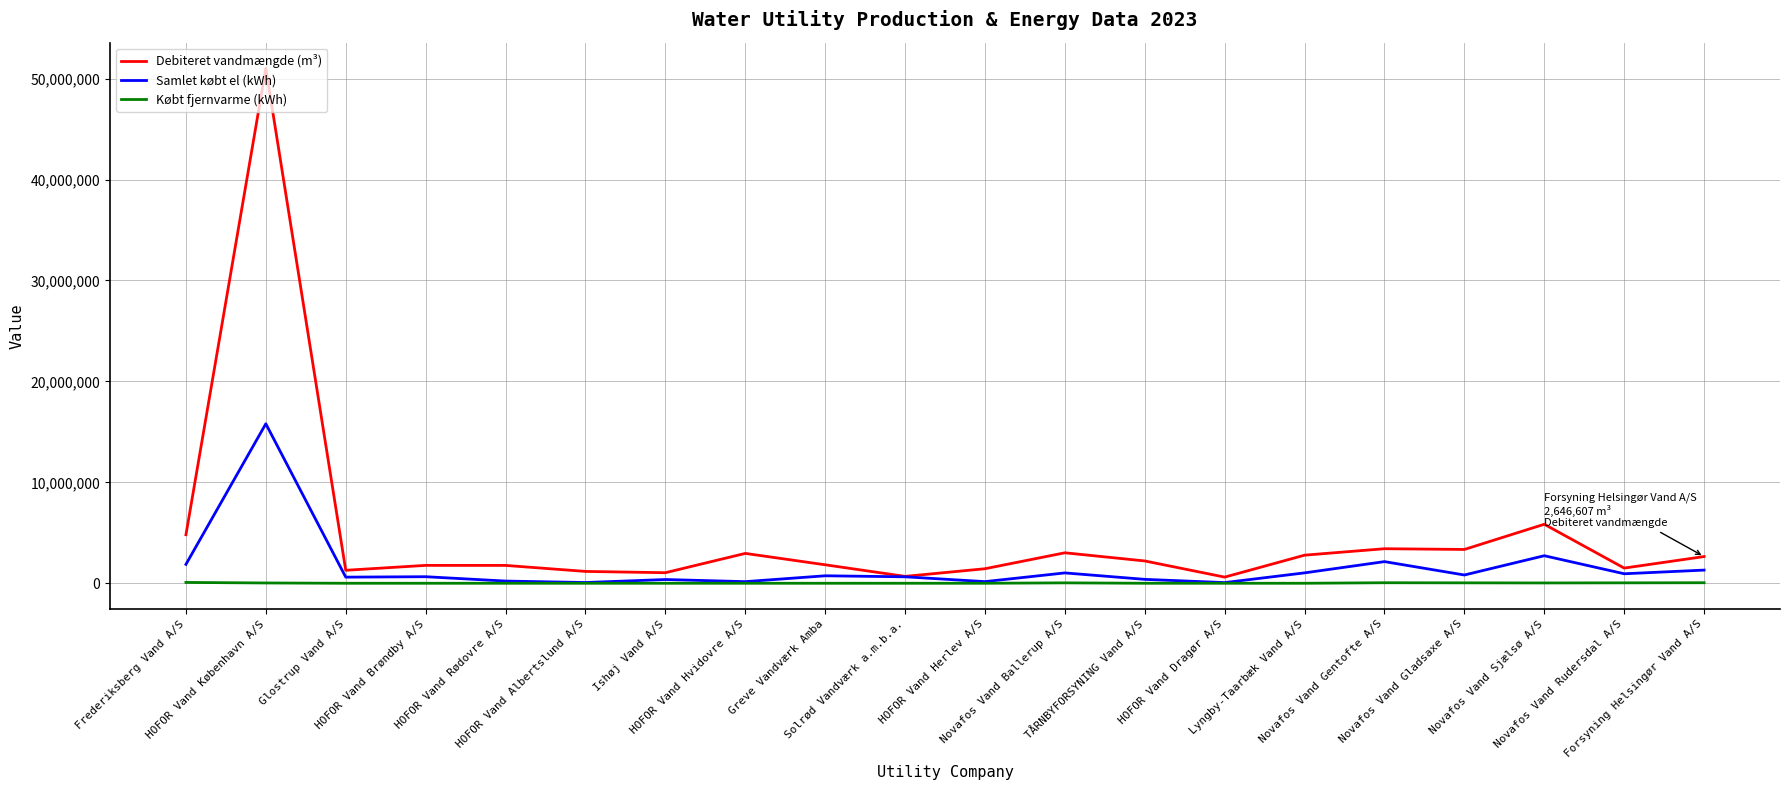

Which series has the largest total across all categories?

Debiteret vandmængde (m³)